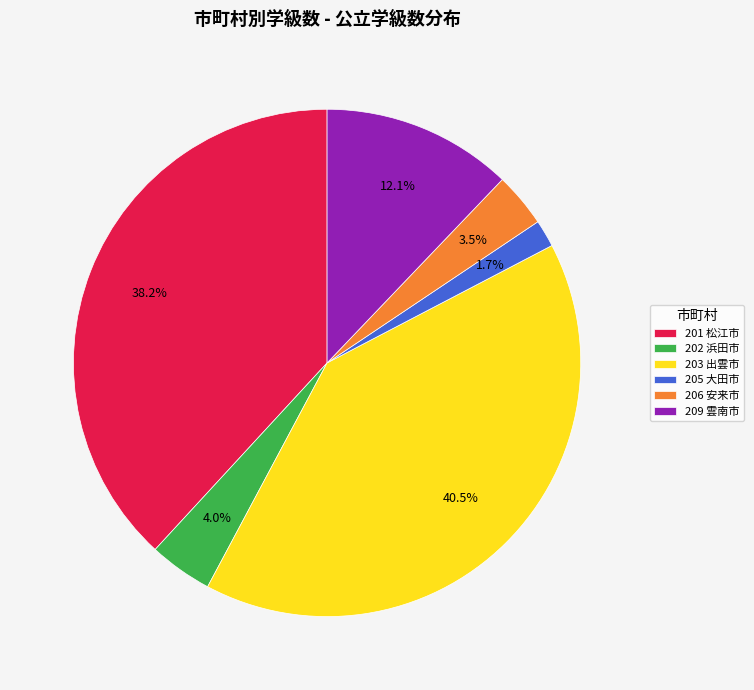

Rank the categories by value from lowest to highest.

205 大田市, 206 安来市, 202 浜田市, 209 雲南市, 201 松江市, 203 出雲市